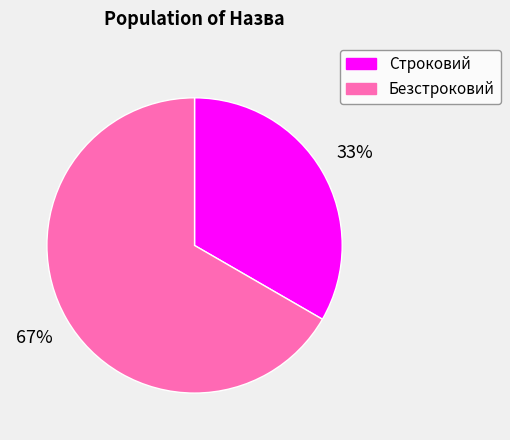

Rank the categories by value from highest to lowest.

Безстроковий, Строковий